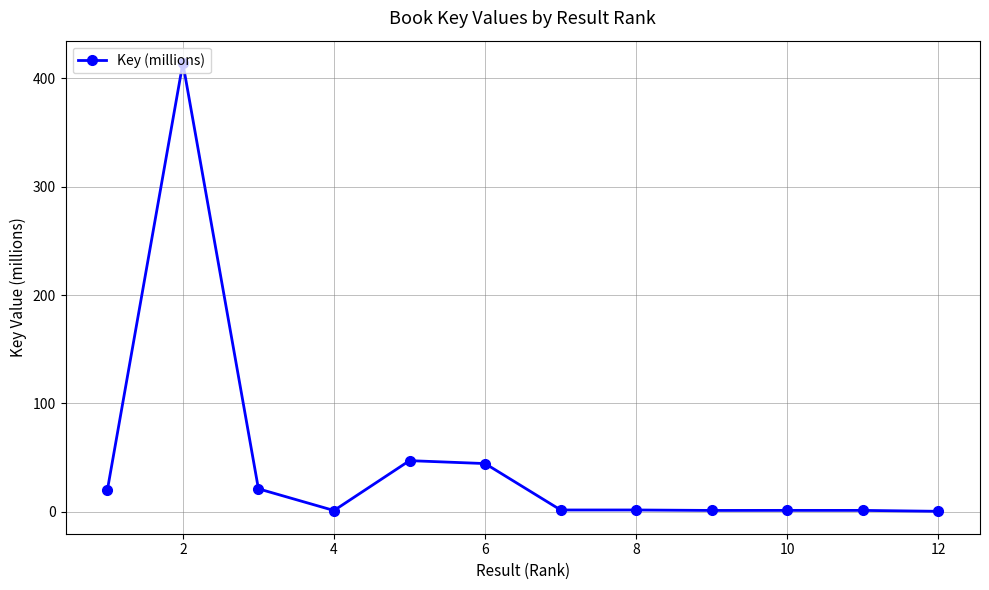

True or false: the data has more than 2 interior local peaks.

True